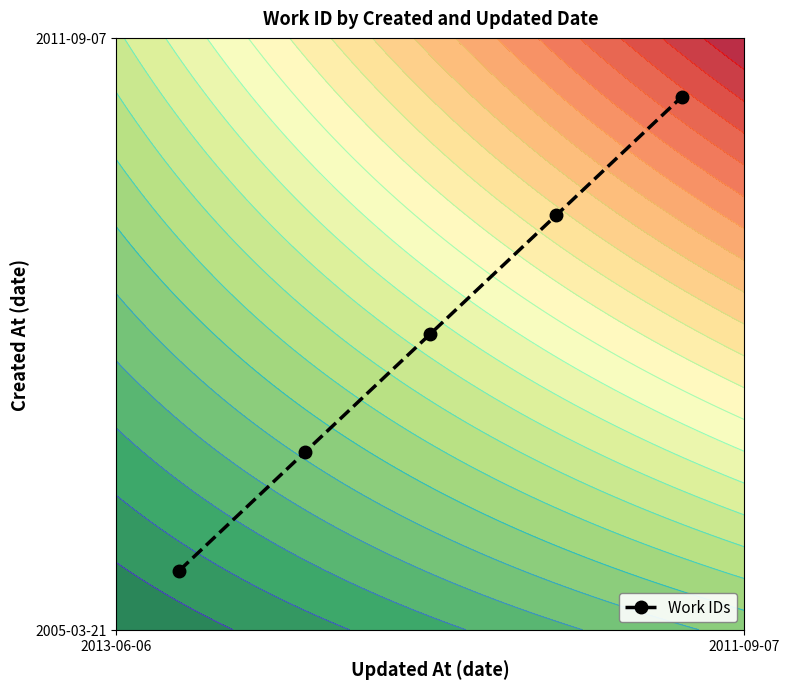

What is the difference between the second highest and minimum values?

0.6